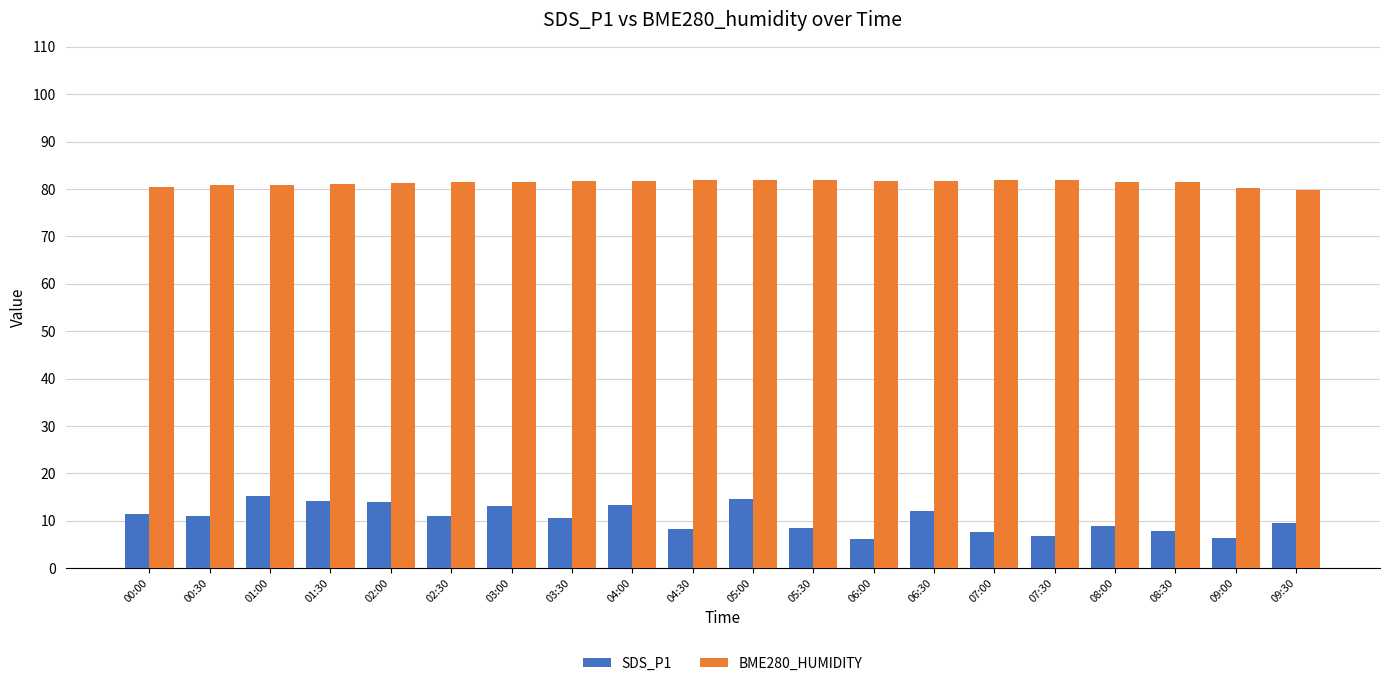

What is the highest value of the SDS_P1 series?

15.2